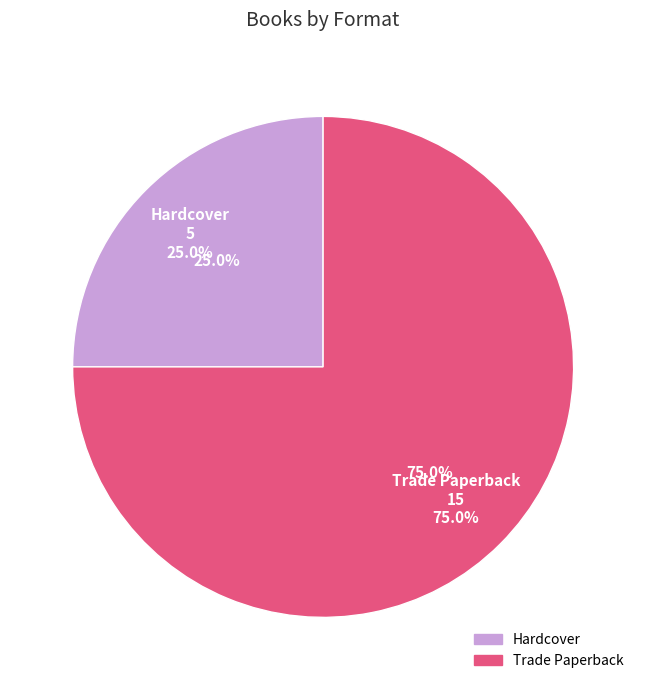

How much of the chart is everything except Hardcover?

75.0%